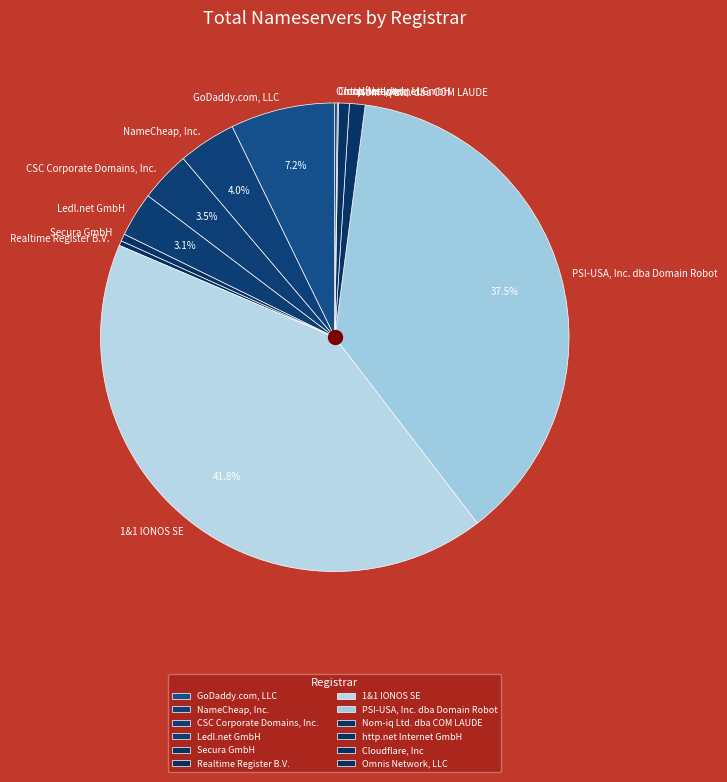

To the nearest percent, what is the combined percentage of http.net Internet GmbH and PSI-USA, Inc. dba Domain Robot?

38%